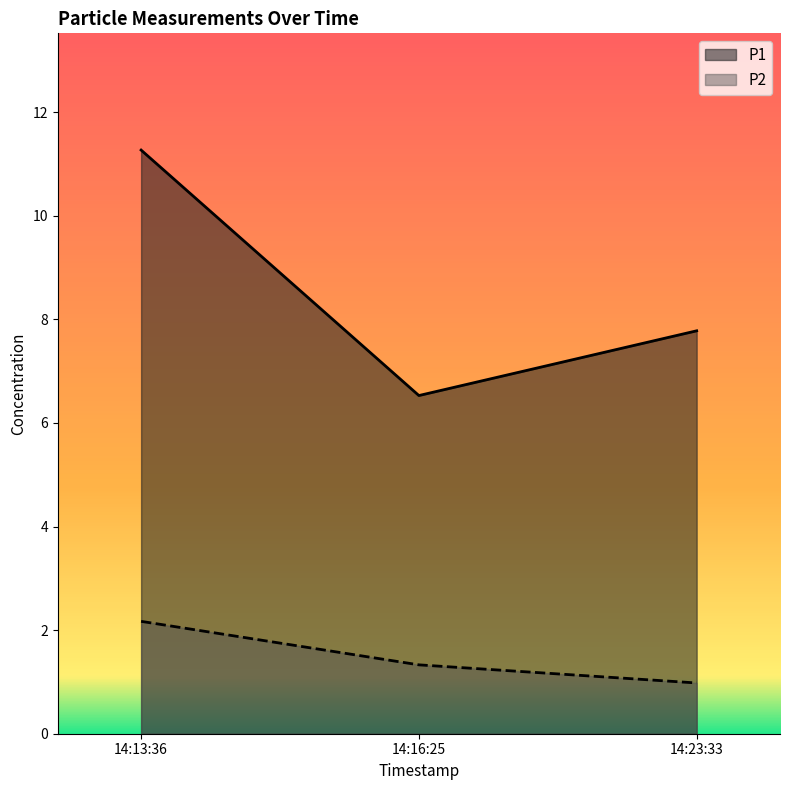

What is the minimum value for P1?

6.5